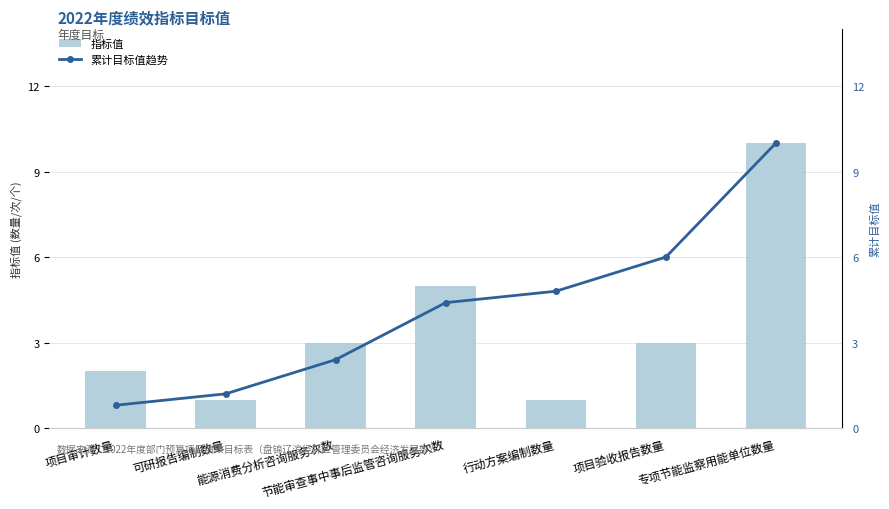

At 专项节能监察用能单位数量, list the series in order from smallest to largest.

指标值, 累计目标值趋势